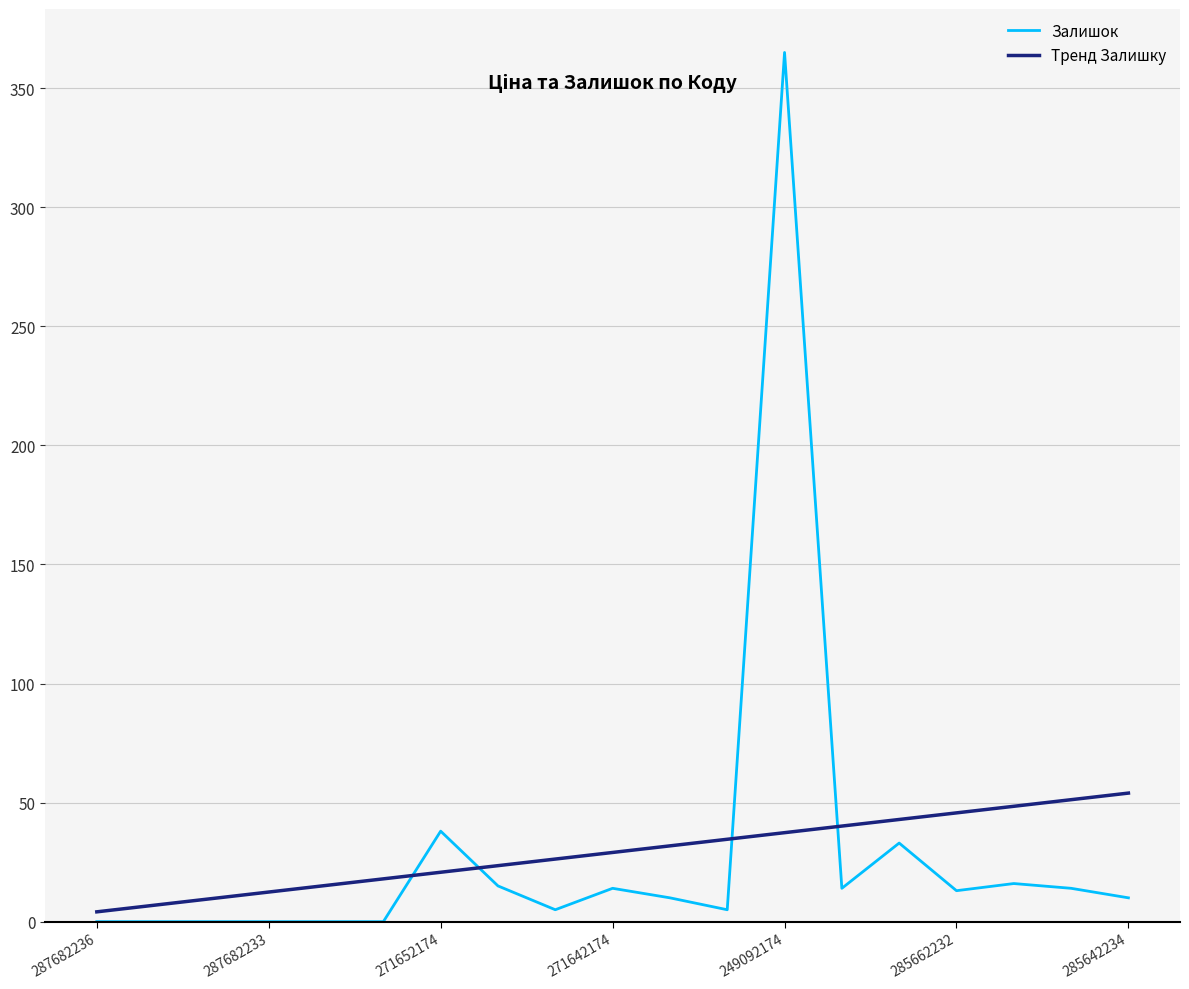

Which series has the widest spread of values?

Залишок